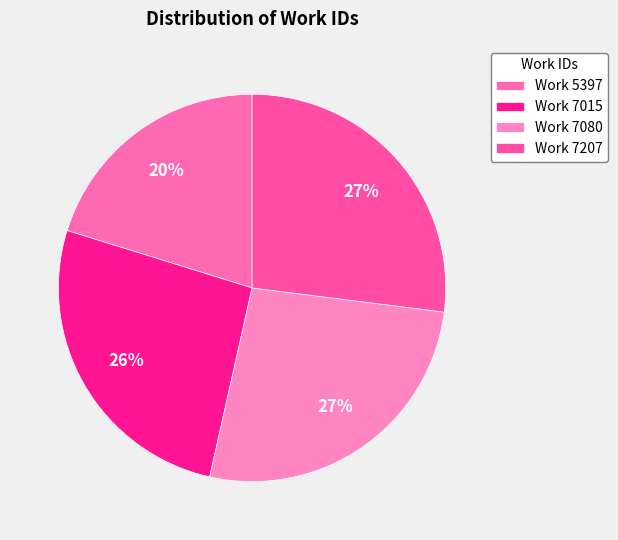

How many slices are in this pie chart?

4